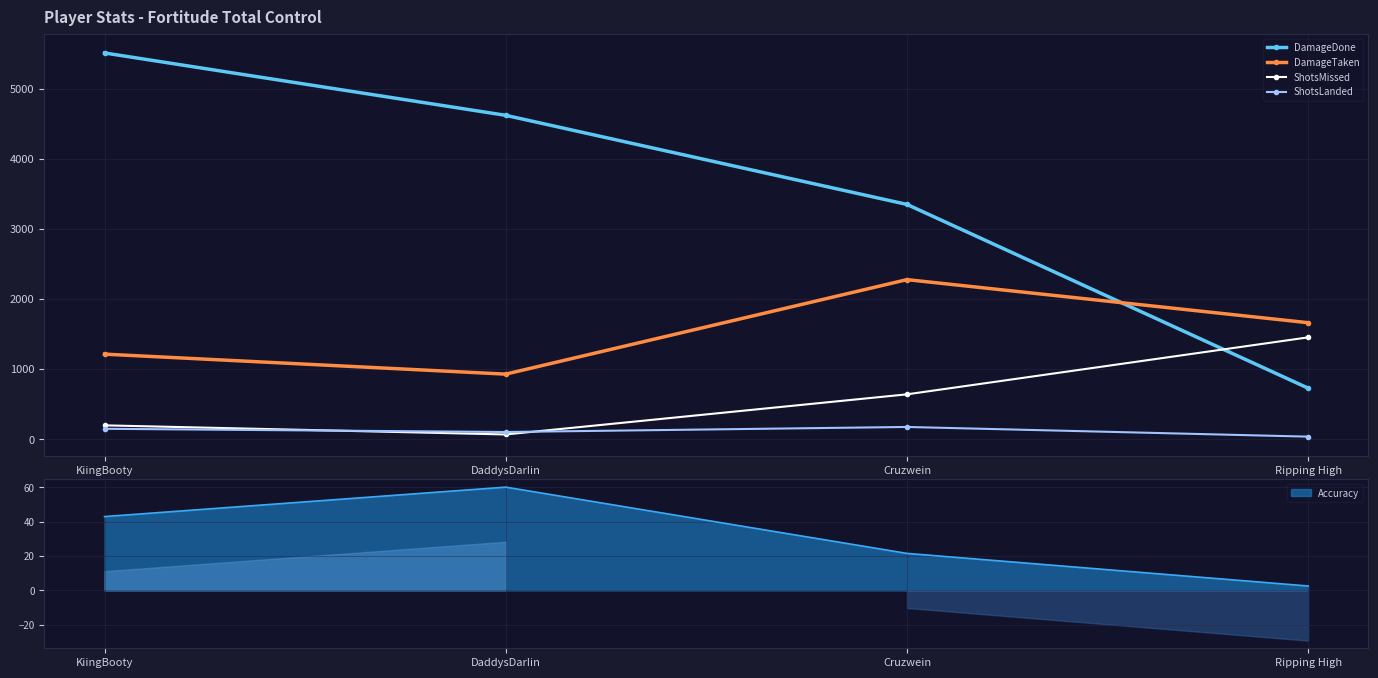

List the series in order of their peak value, highest first.

DamageDone, DamageTaken, ShotsMissed, ShotsLanded